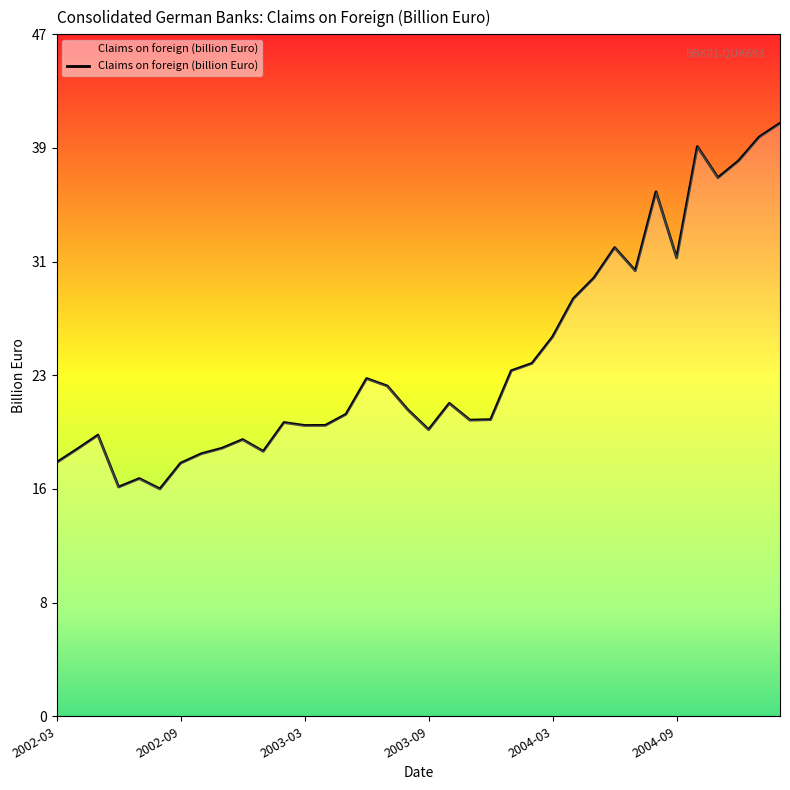

What is the sum of all values?

880.3